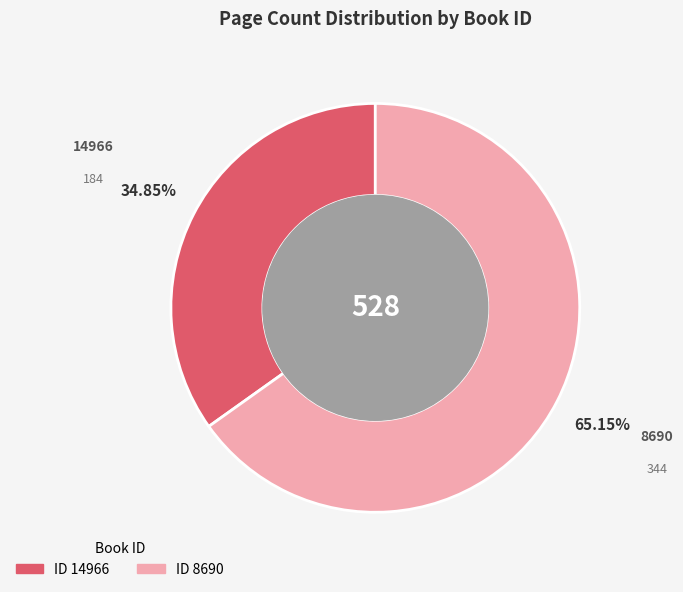

Does any single category account for the majority?

Yes